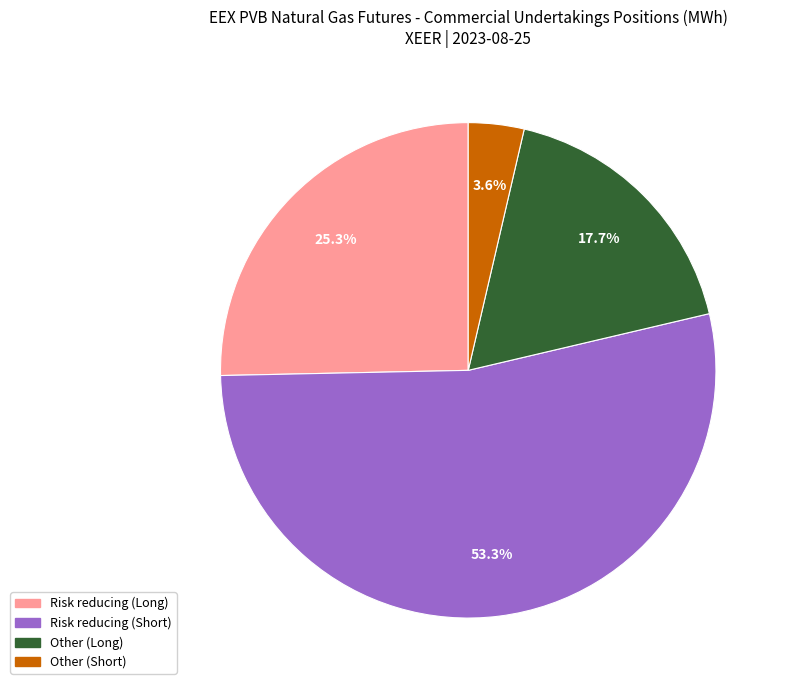

Does Risk reducing (Short) account for over 50% of the chart?

Yes